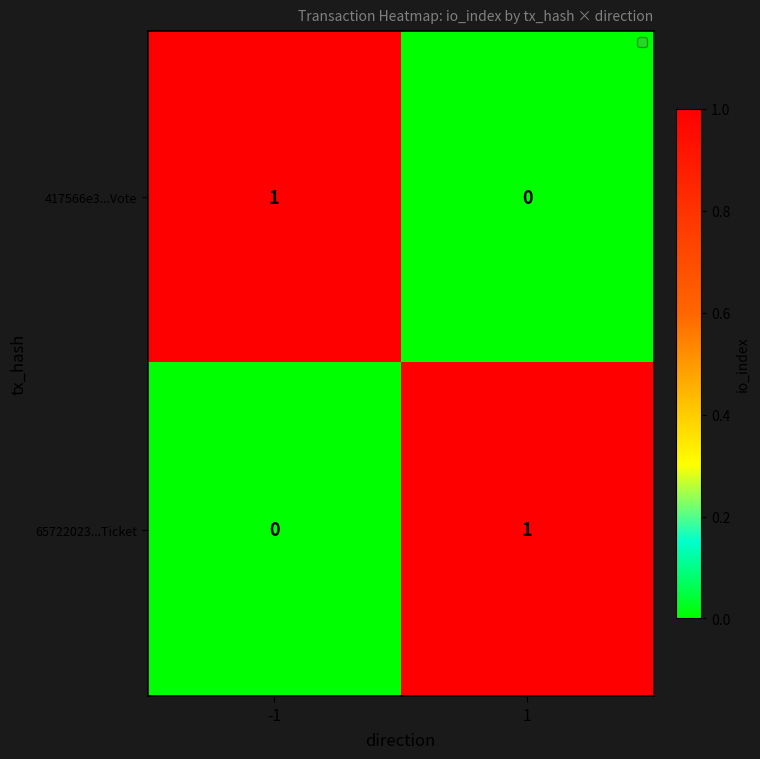

Is it true that 65722023...Ticket equals 1 at 1?

True